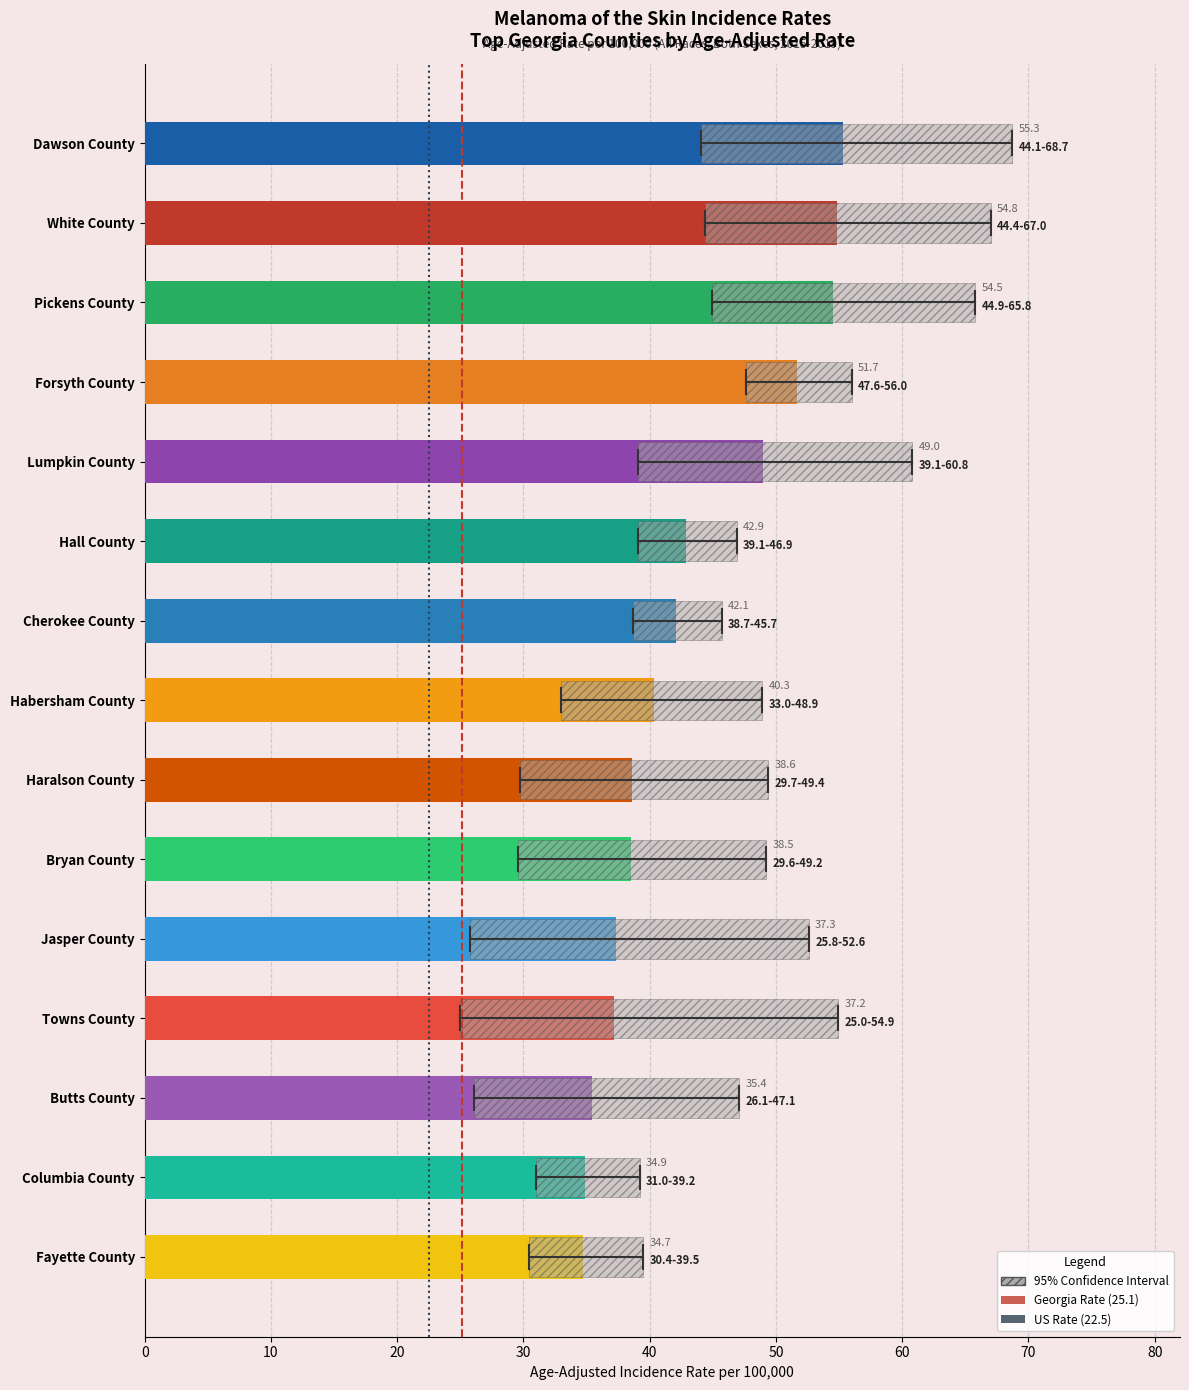

Is it true that US Rate (22.5) equals 1 at 10?

False